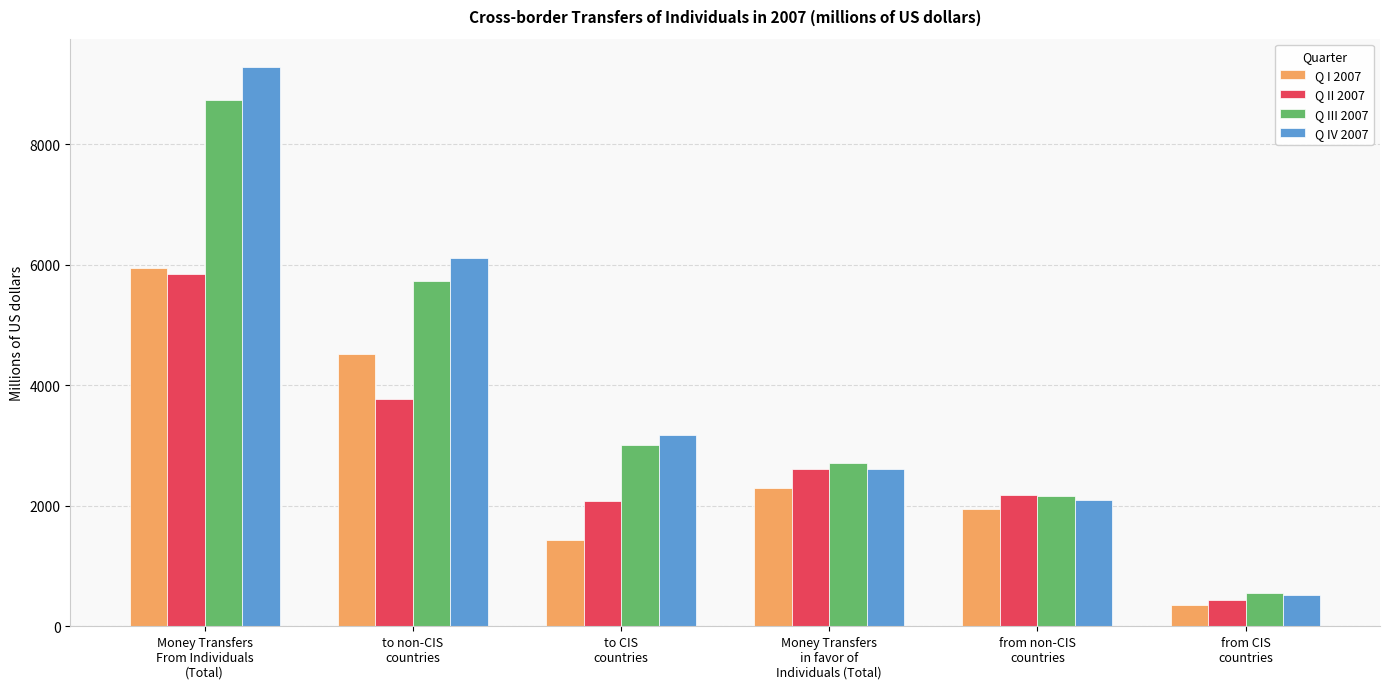

Between Money Transfers
From Individuals
(Total) and to CIS
countries, which series saw the biggest shift?

Q IV 2007